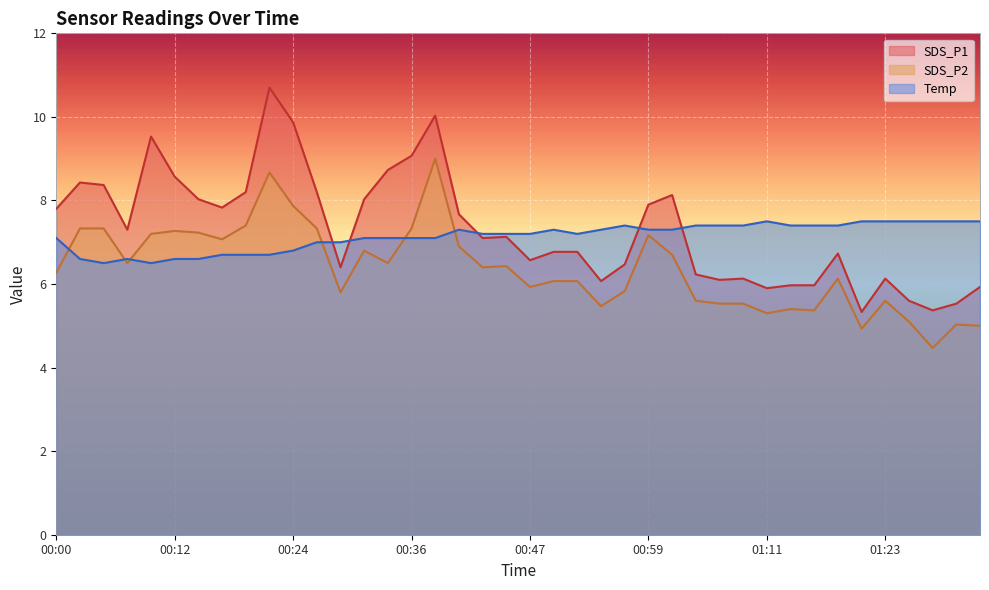

What is the maximum value shown in the chart?

10.7